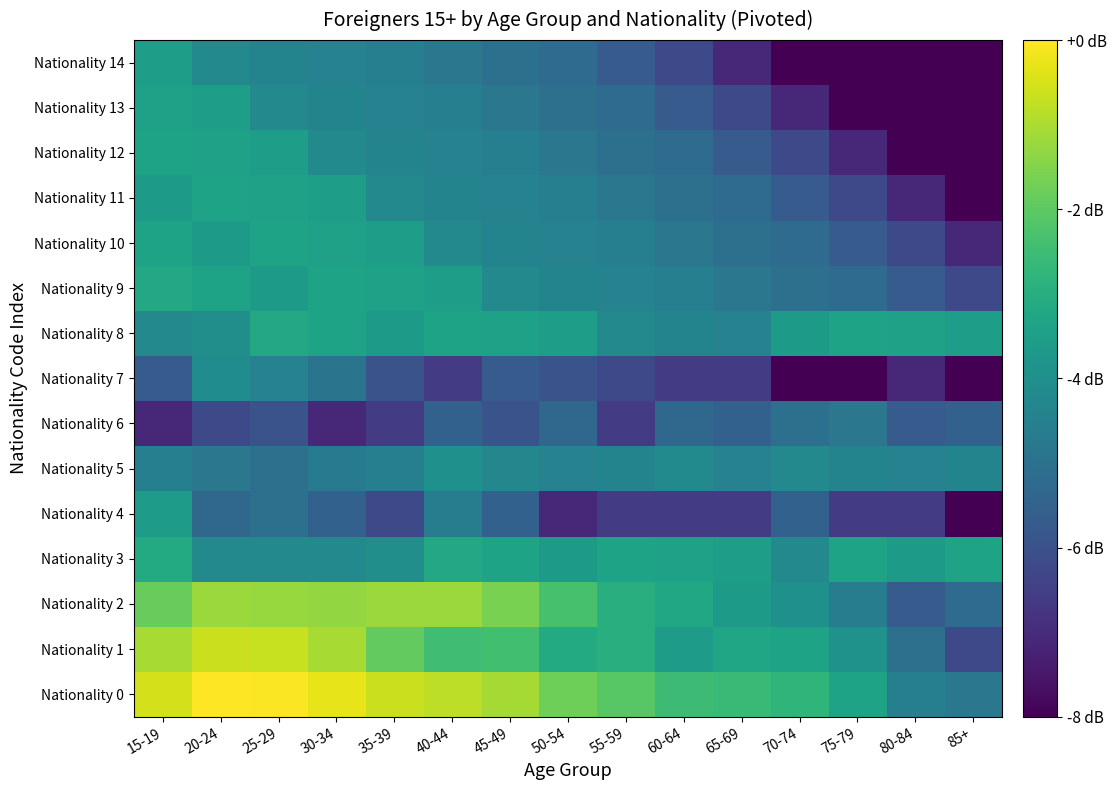

Which label corresponds to the largest value in the chart?

20-24